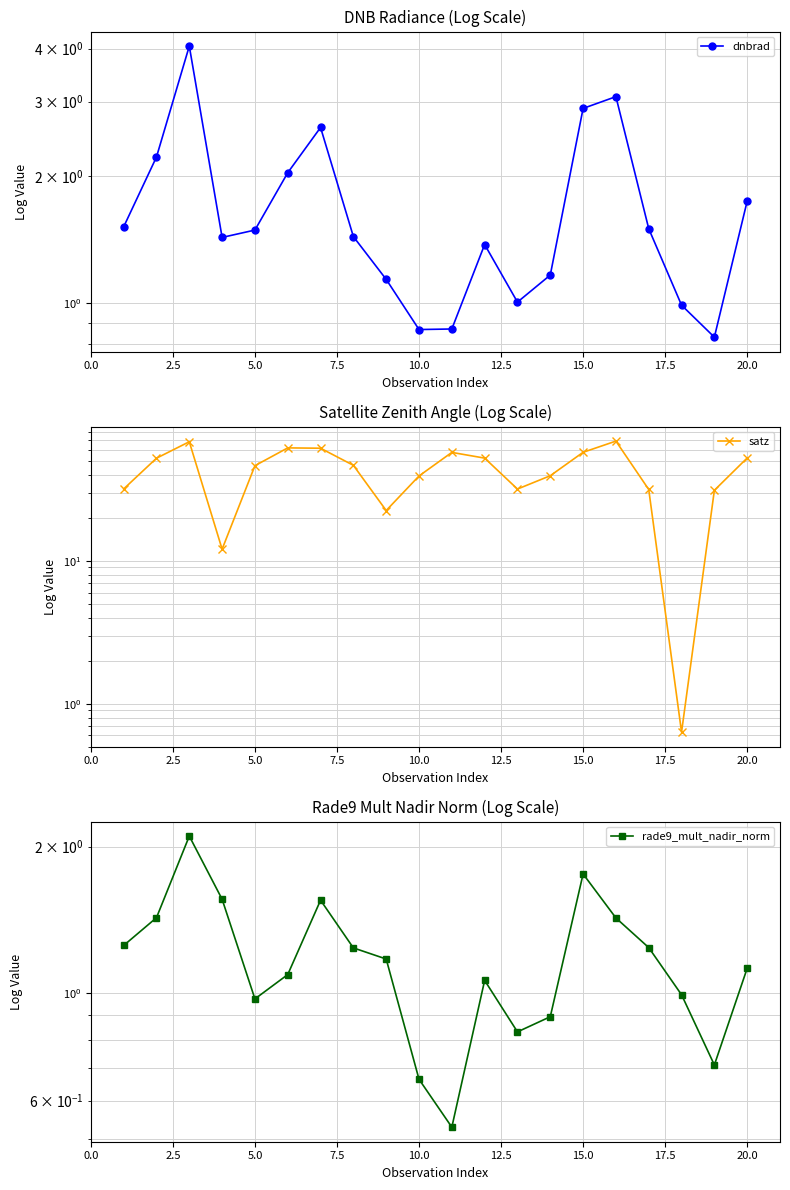

Reading right to left, list all the values displayed in this chart.

dnbrad: 1.7	0.8	1.0	1.5	3.1	2.9	1.2	1.0	1.4	0.9	0.9	1.1	1.4	2.6	2.0	1.5	1.4	4.1	2.2	1.5
satz: 52.6	31.2	0.6	31.6	69.0	57.6	39.5	31.8	52.4	57.5	39.3	22.5	46.7	61.5	61.8	46.4	12.1	68.3	52.4	31.9
rade9_mult_nadir_norm: 1.1	0.7	1.0	1.2	1.4	1.8	0.9	0.8	1.1	0.5	0.7	1.2	1.2	1.6	1.1	1.0	1.6	2.1	1.4	1.3